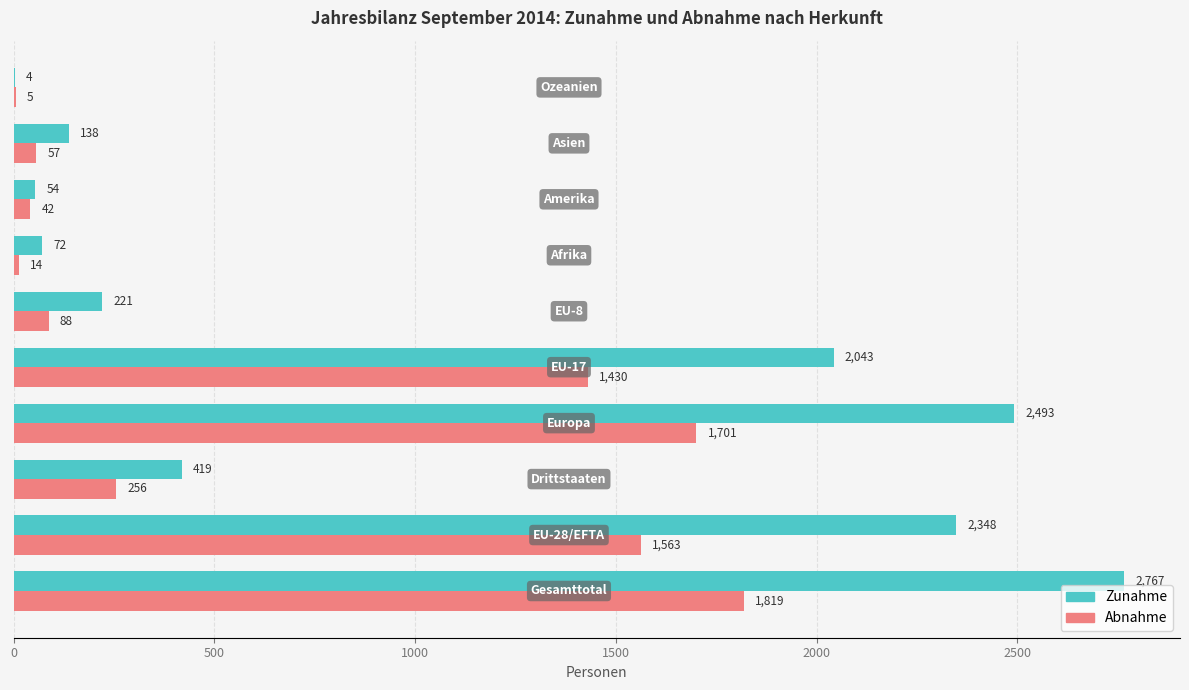

What is the maximum value shown in the chart?

2767